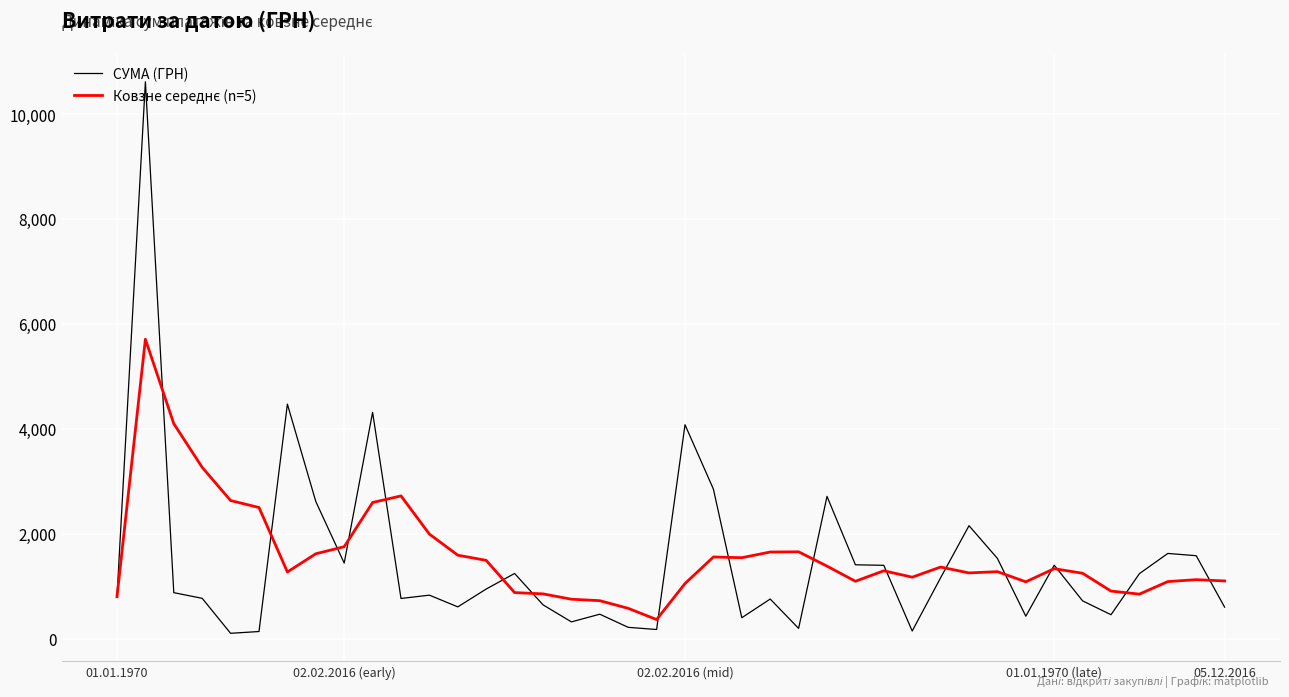

What is the maximum value for СУМА (ГРН)?

10614.0